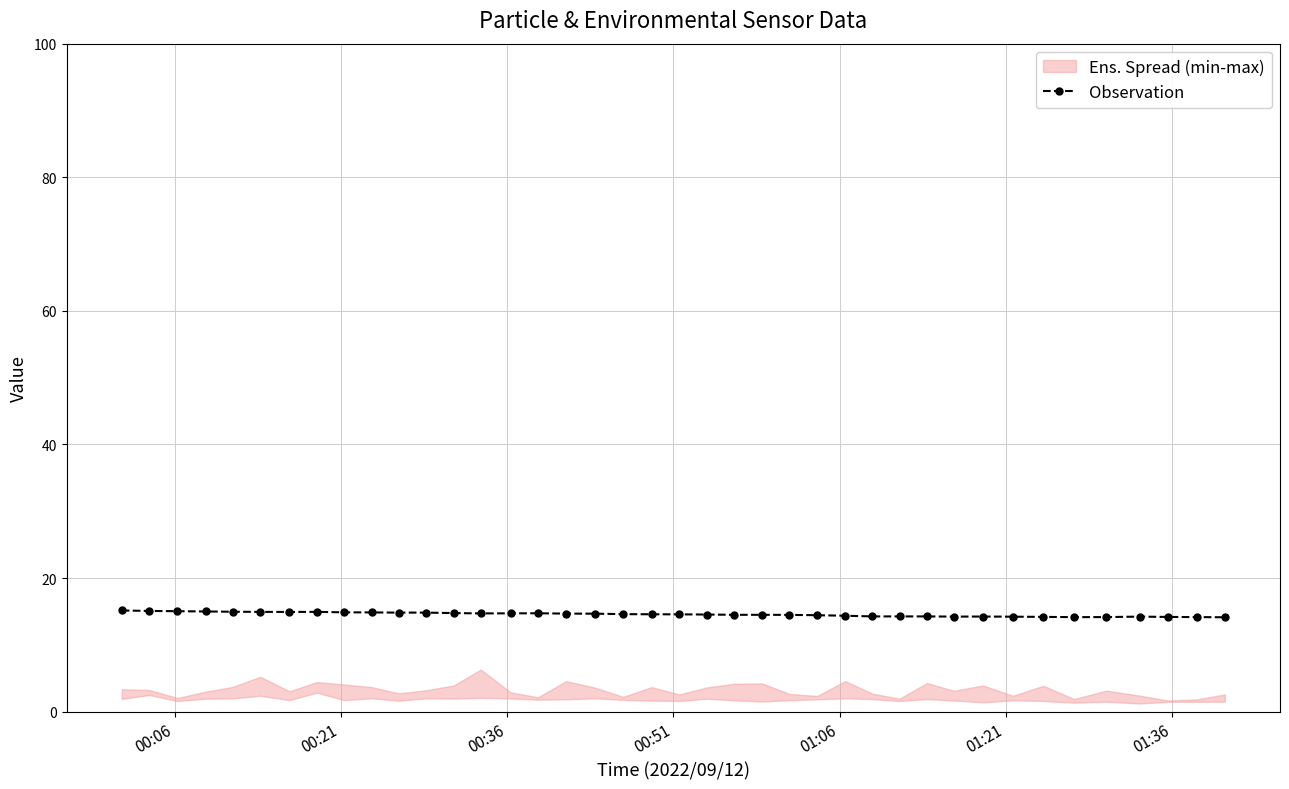

True or false: there are more than 0 points higher than both neighbors.

True